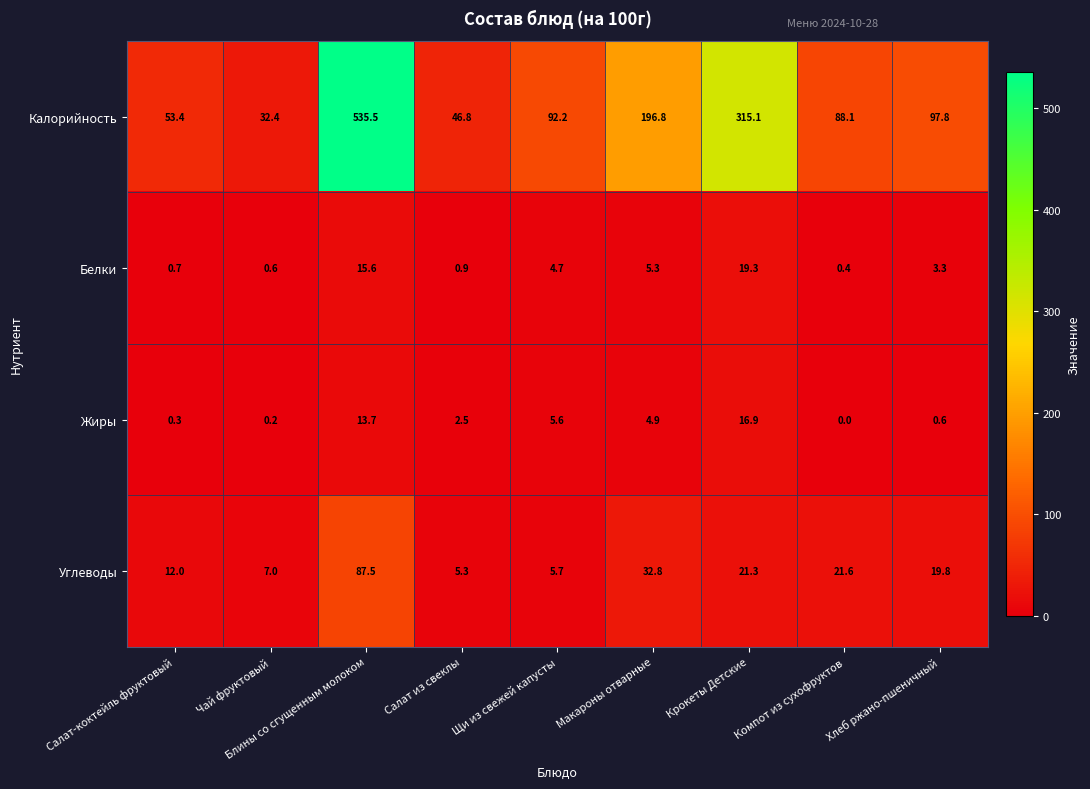

At which category is the sum across all series the highest?

Блины со сгущенным молоком